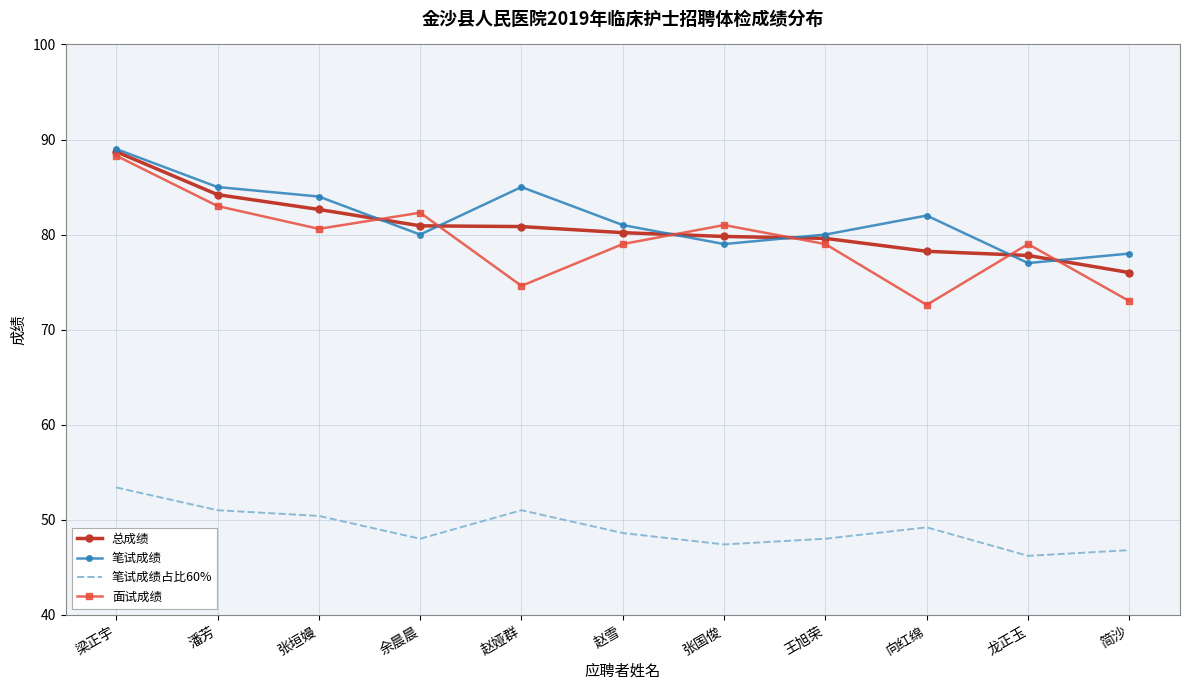

What position from the left is 王旭荣?

8